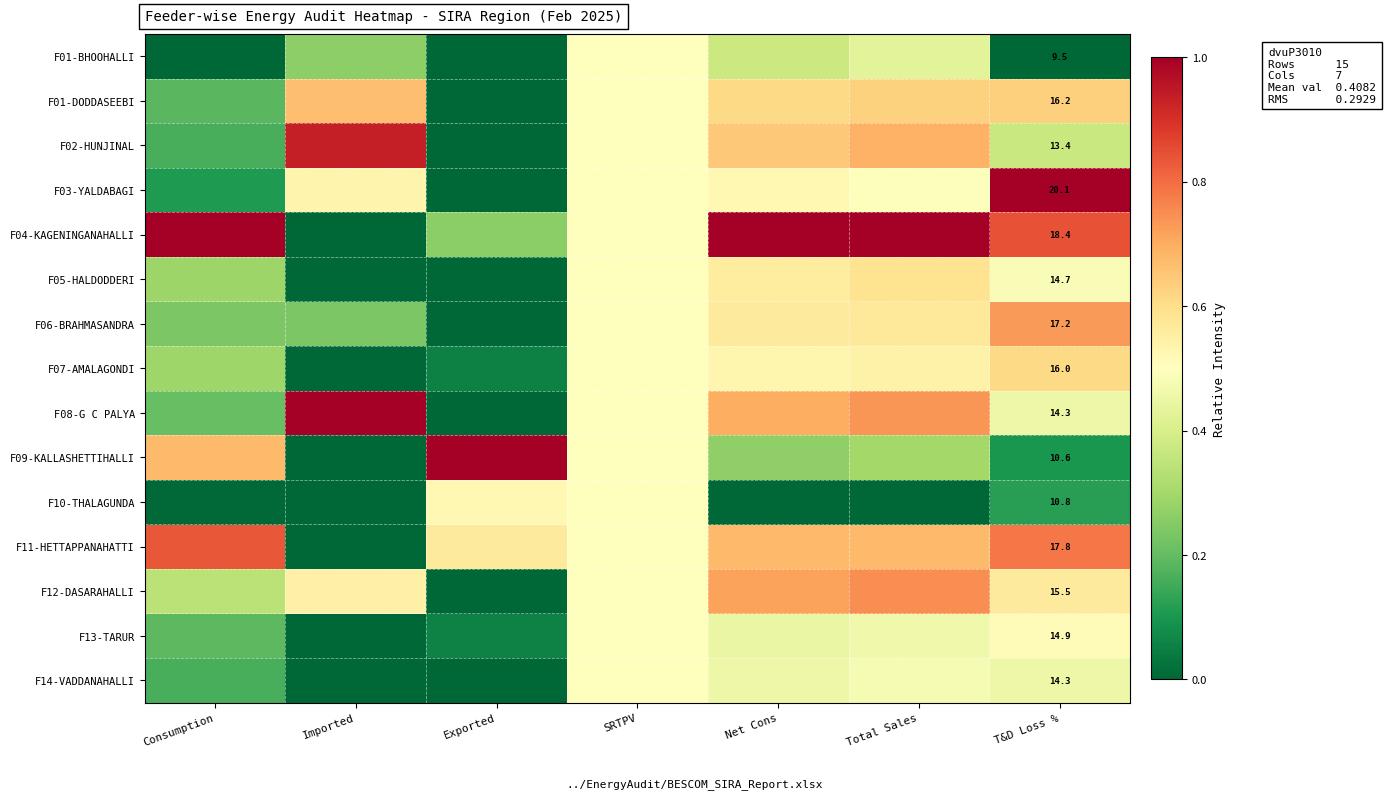

Where is F12-DASARAHALLI nearest to the value 0?

Exported